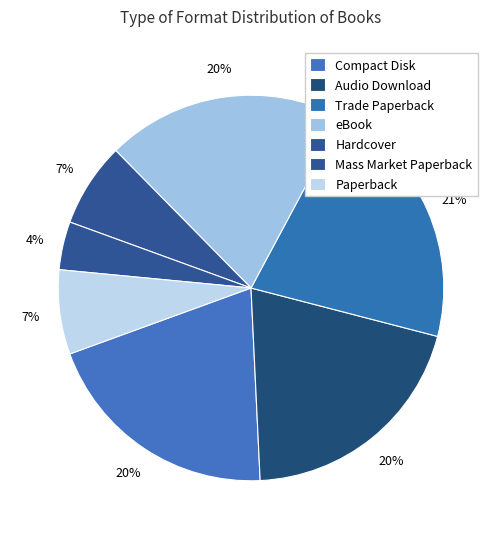

Count the number of slices in the pie.

7